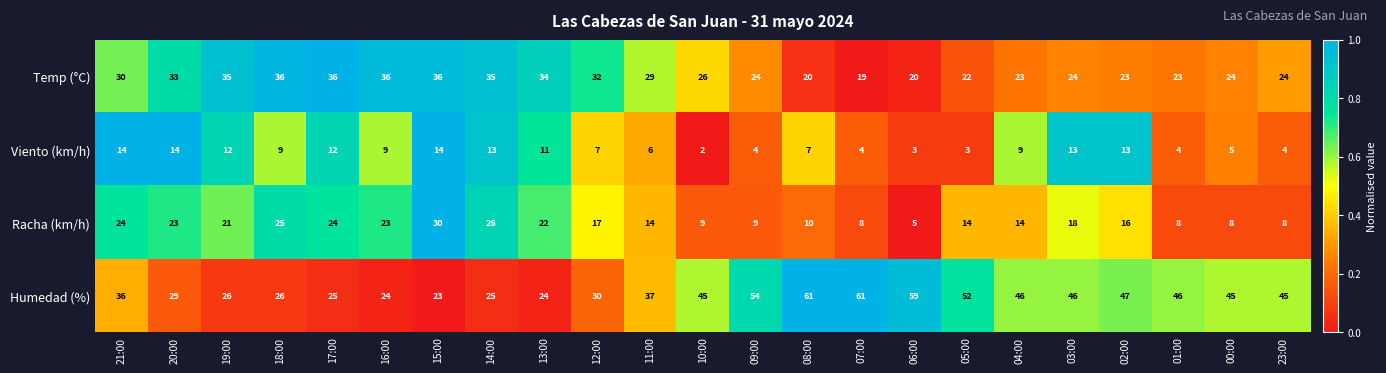

Between 20:00 and 00:00, which series saw the biggest shift?

Humedad (%)